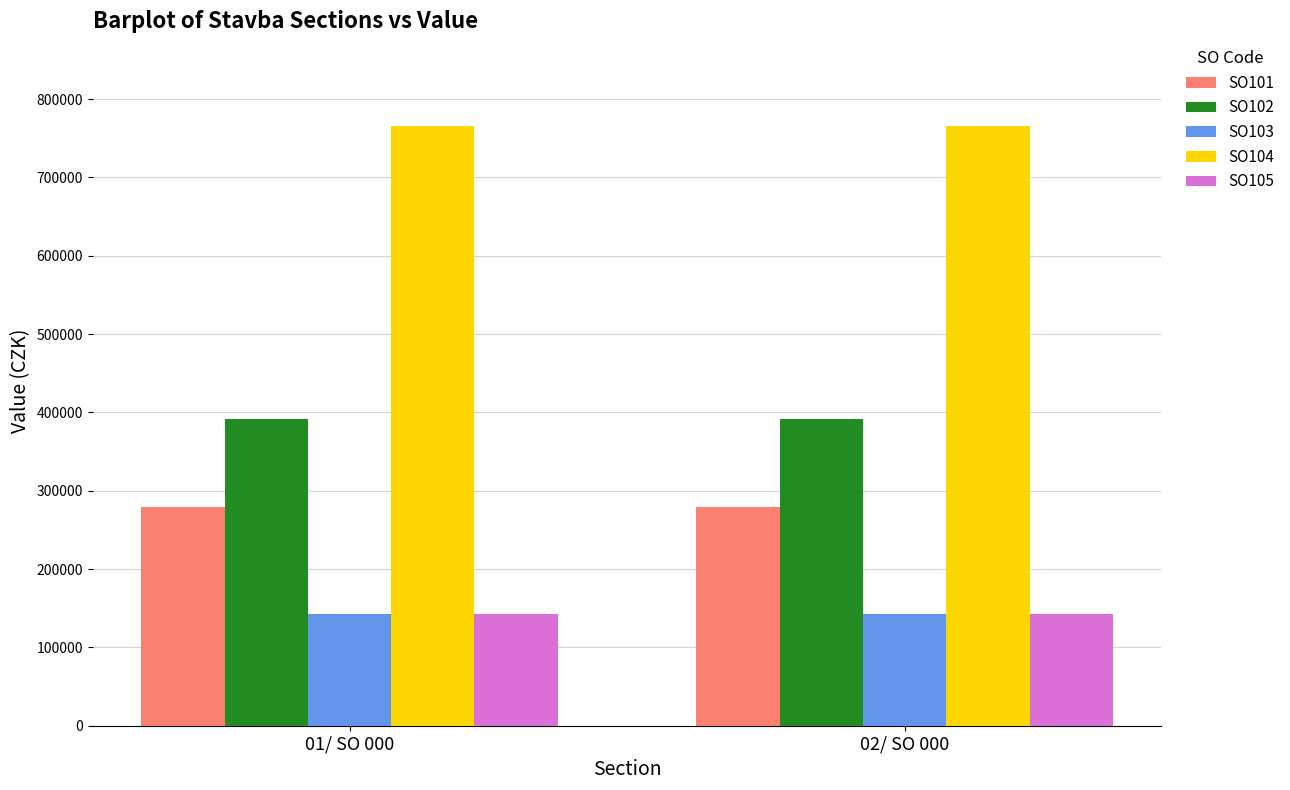

Is it true that SO102 equals 542832.9 at 01/ SO 000?

False